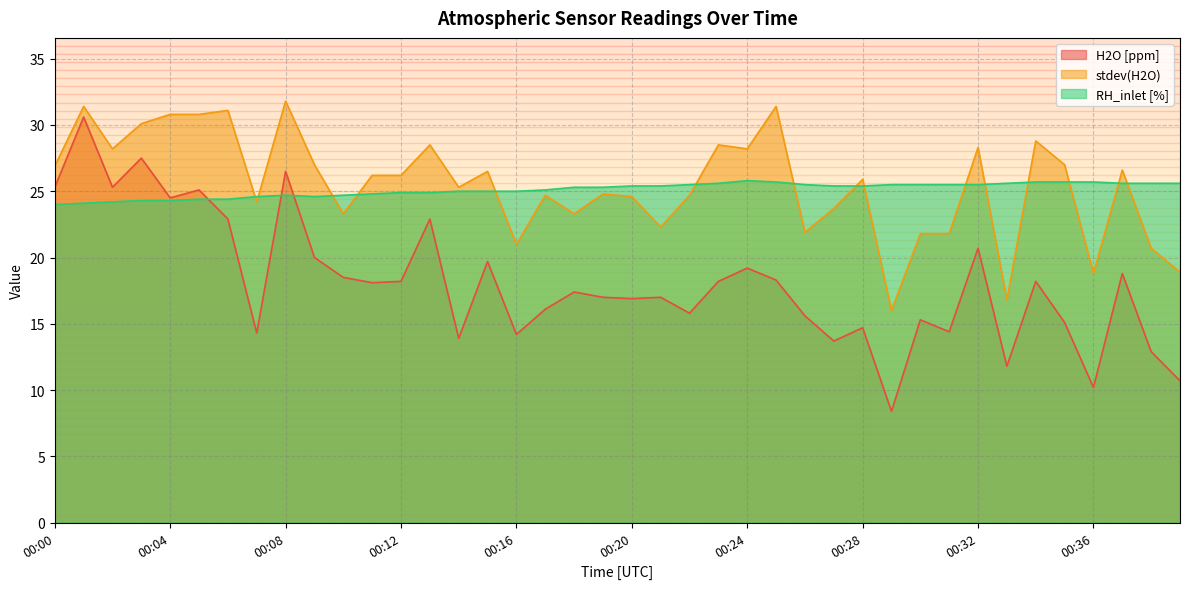

Count the number of categories in the chart.

40